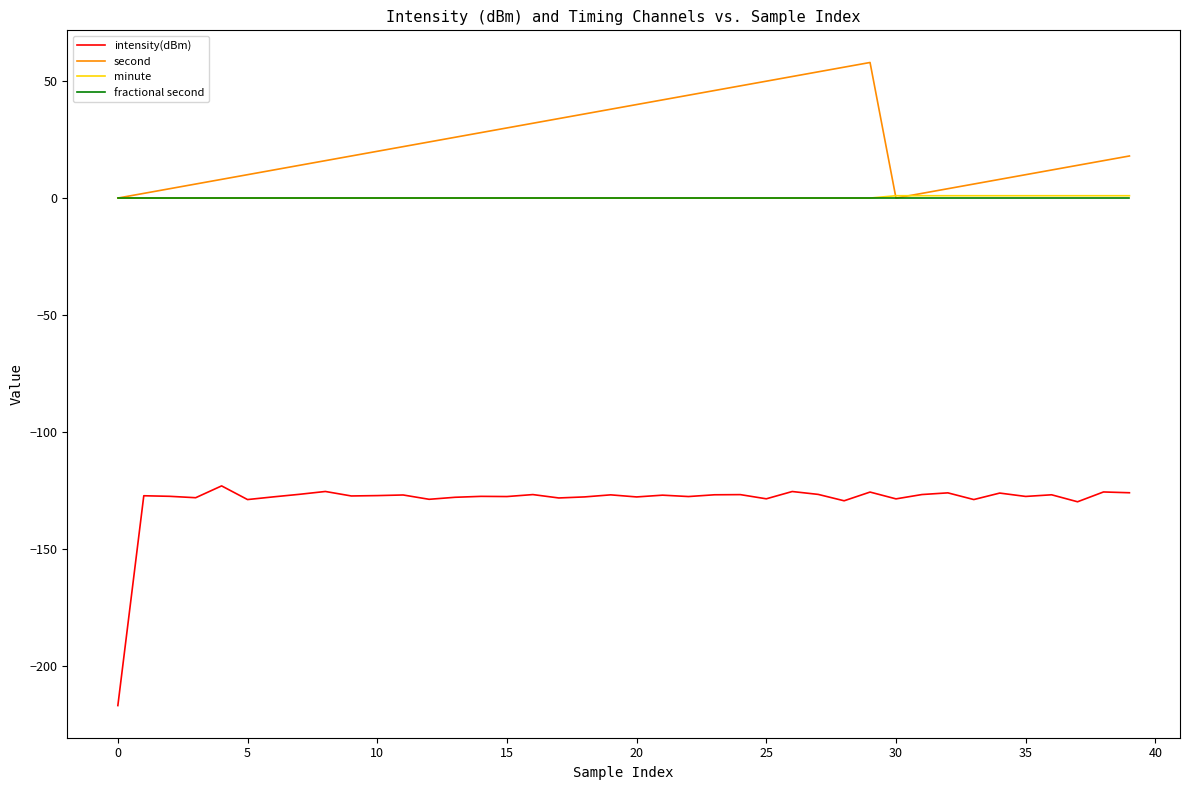

Which series has the largest total across all categories?

second